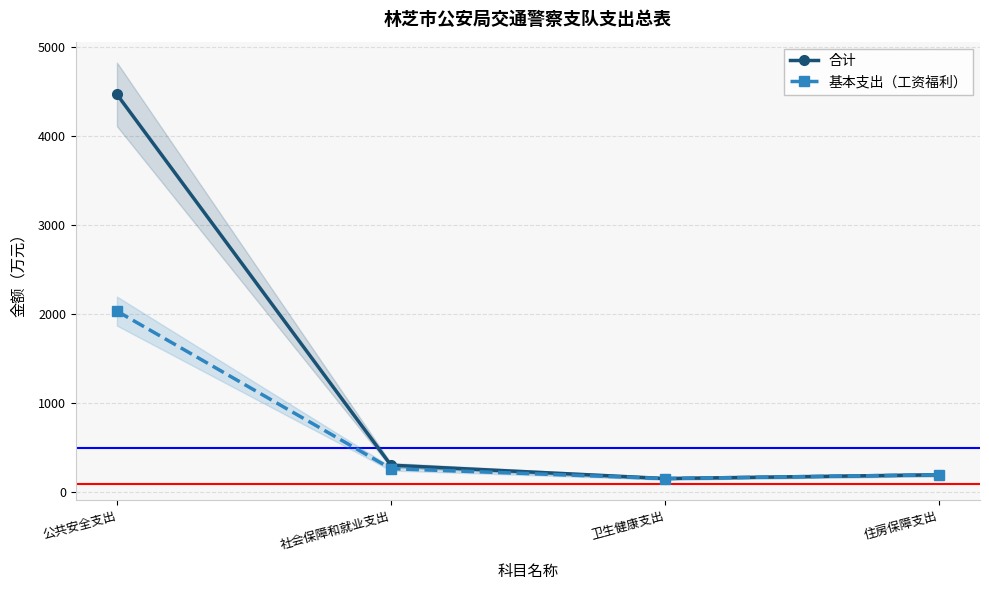

At which category is the sum across all series the highest?

公共安全支出